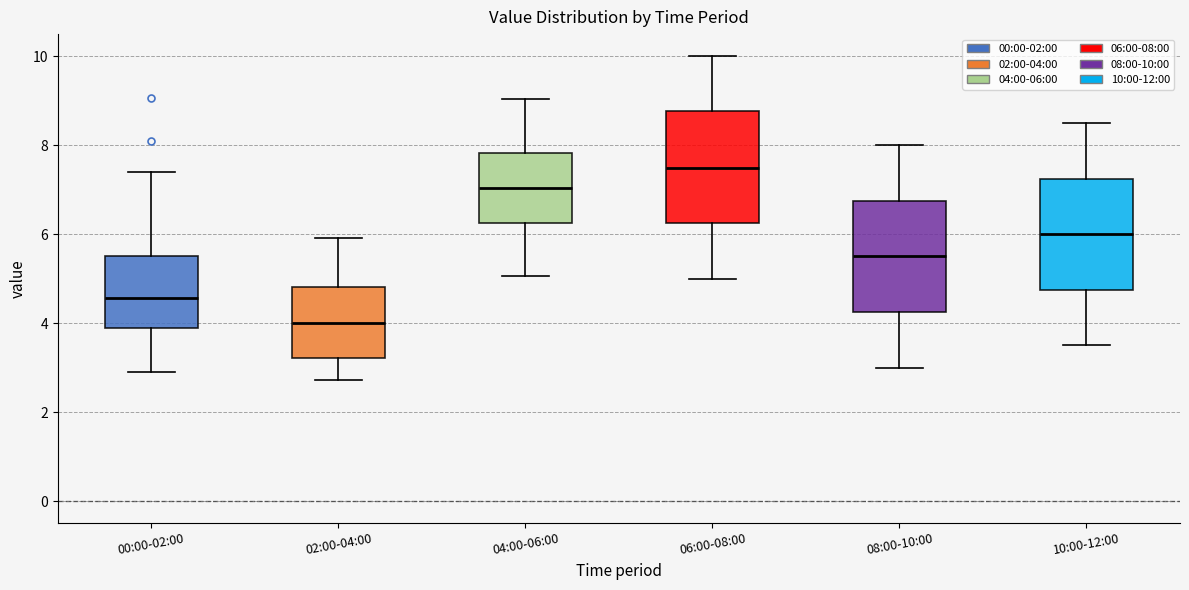

Reading left to right, transcribe this box plot: for each box, give where its median line is, the range the box spans, and where its two whiskers end, as read against the y-axis. The values are not printed on the chart, so give them approximately, as read against the axis.

00:00-02:00: median 4.6, box 3.8 to 5.6, whiskers 3.0 to 7.4
02:00-04:00: median 4.0, box 3.2 to 4.8, whiskers 2.8 to 6.0
04:00-06:00: median 7.0, box 6.2 to 7.8, whiskers 5.0 to 9.0
06:00-08:00: median 7.6, box 6.2 to 8.8, whiskers 5.0 to 10.0
08:00-10:00: median 5.6, box 4.2 to 6.8, whiskers 3.0 to 8.0
10:00-12:00: median 6.0, box 4.8 to 7.2, whiskers 3.6 to 8.6